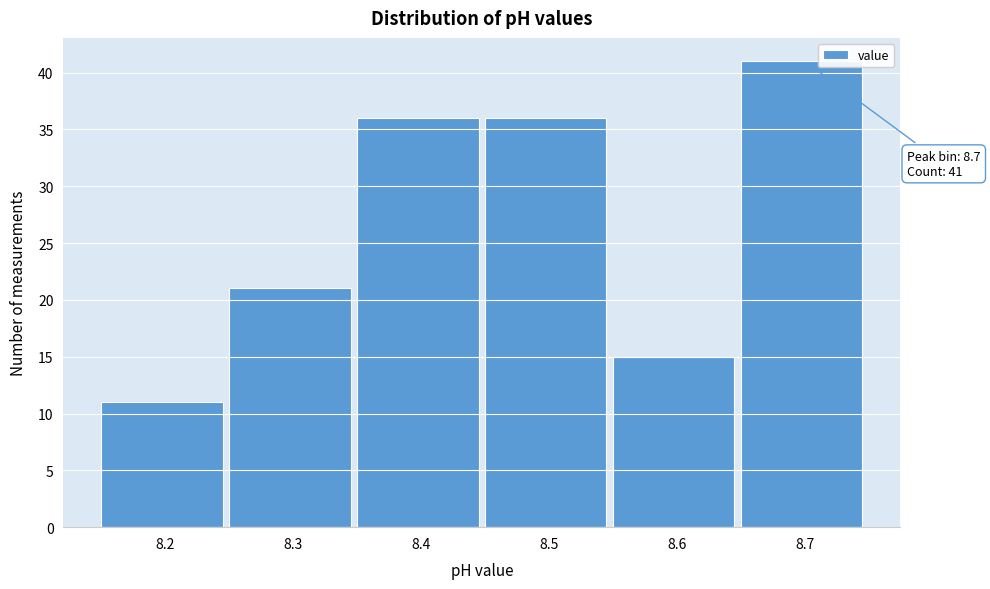

Which range on the x-axis has the tallest bar?

8.65 to 8.75